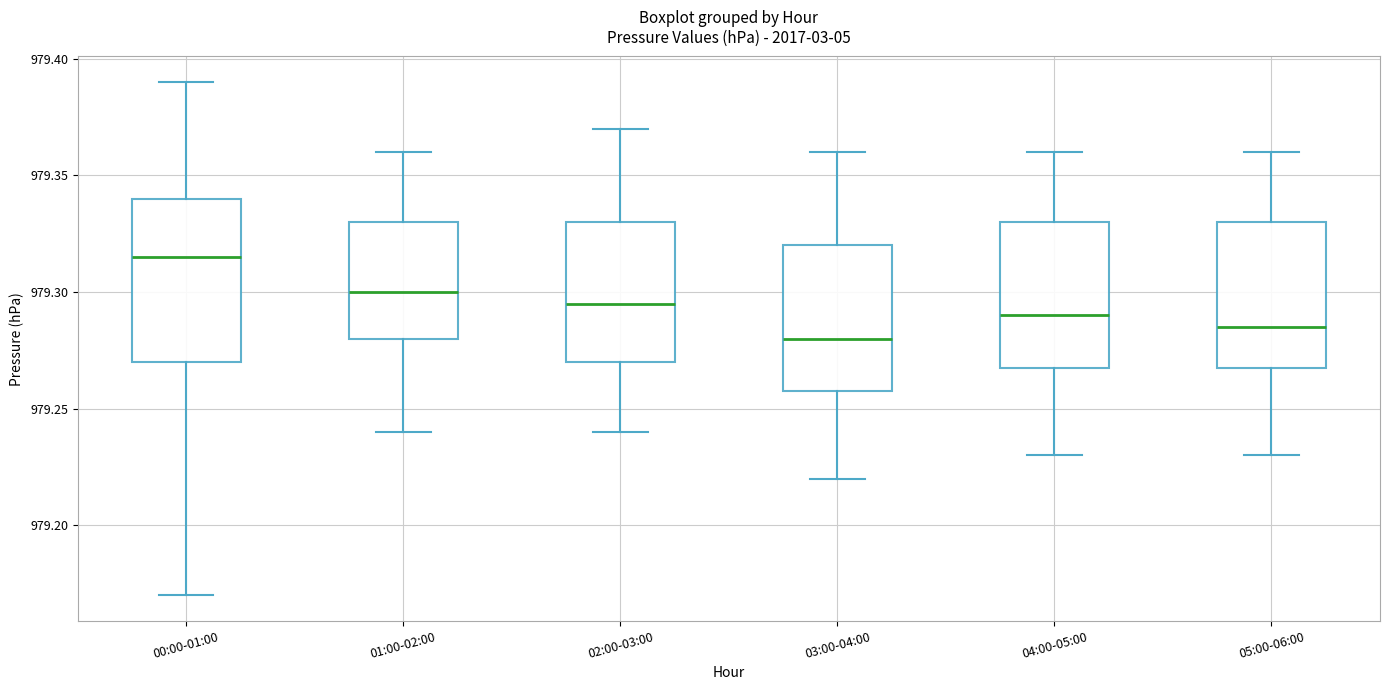

Comparing the boxes themselves (not the whiskers), which one is the tallest?

00:00-01:00